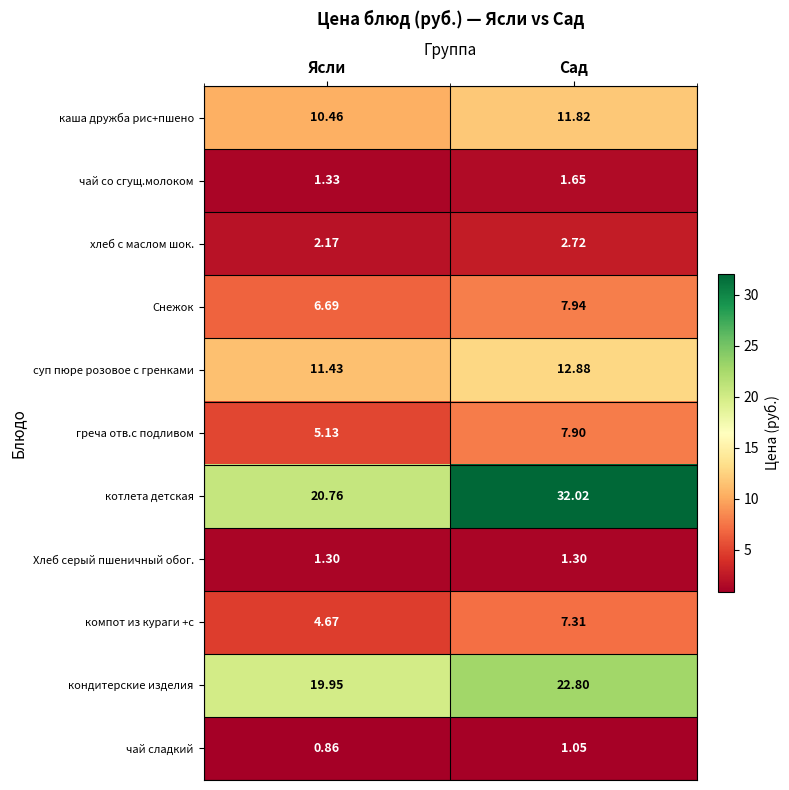

Is the value of компот из кураги +с at Сад greater than the value of кондитерские изделия at Сад?

No